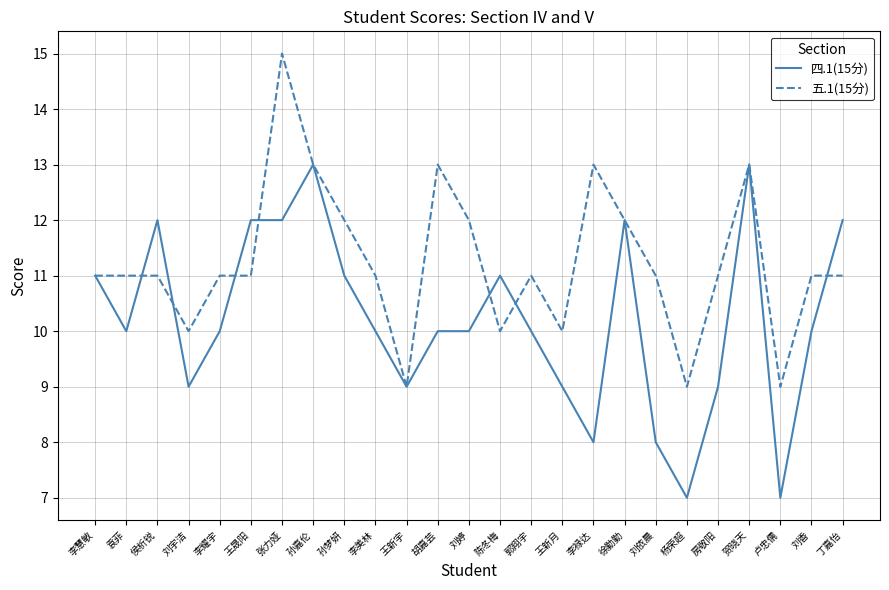

Does the chart have visible grid lines?

Yes